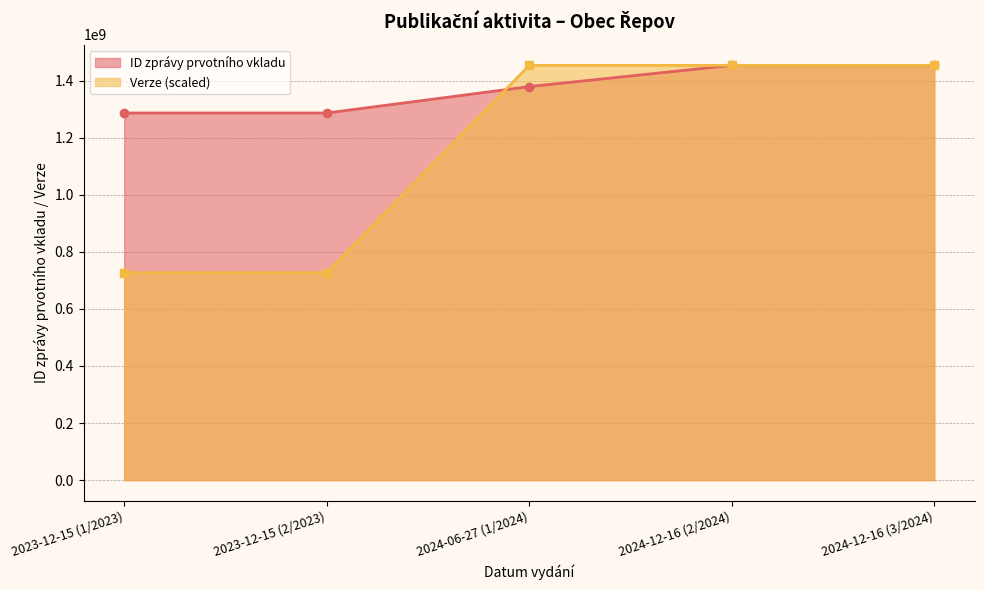

Reading right to left, transcribe all the data shown in this chart.

ID zprávy prvotního vkladu: 1453077263.0	1453075748.0	1378684472.0	1286211035.0	1286207506.0
Verze: 1453077263.0	1453077263.0	1453077263.0	726538631.5	726538631.5